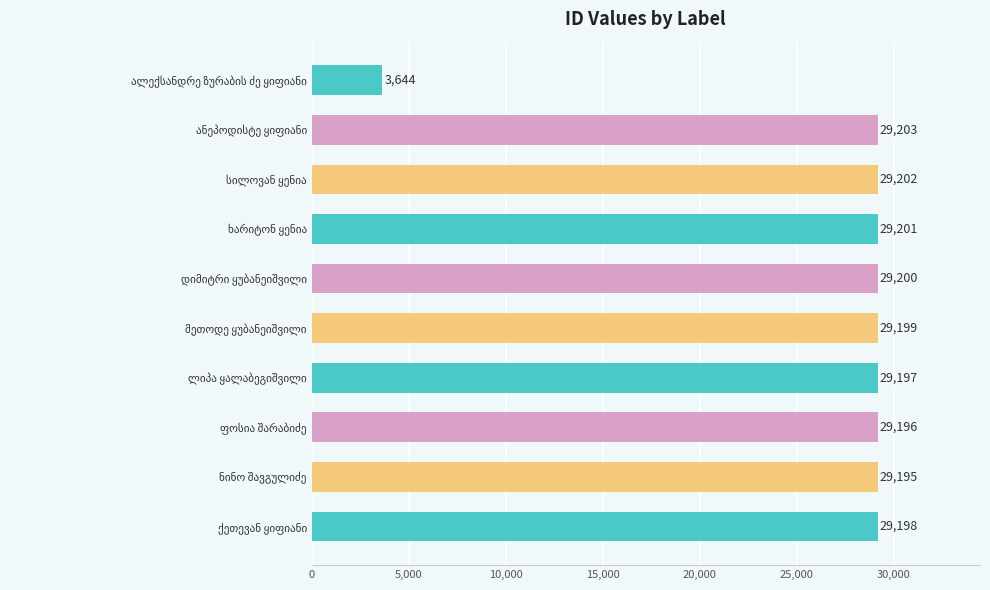

What is the difference between the maximum and minimum values?

25559